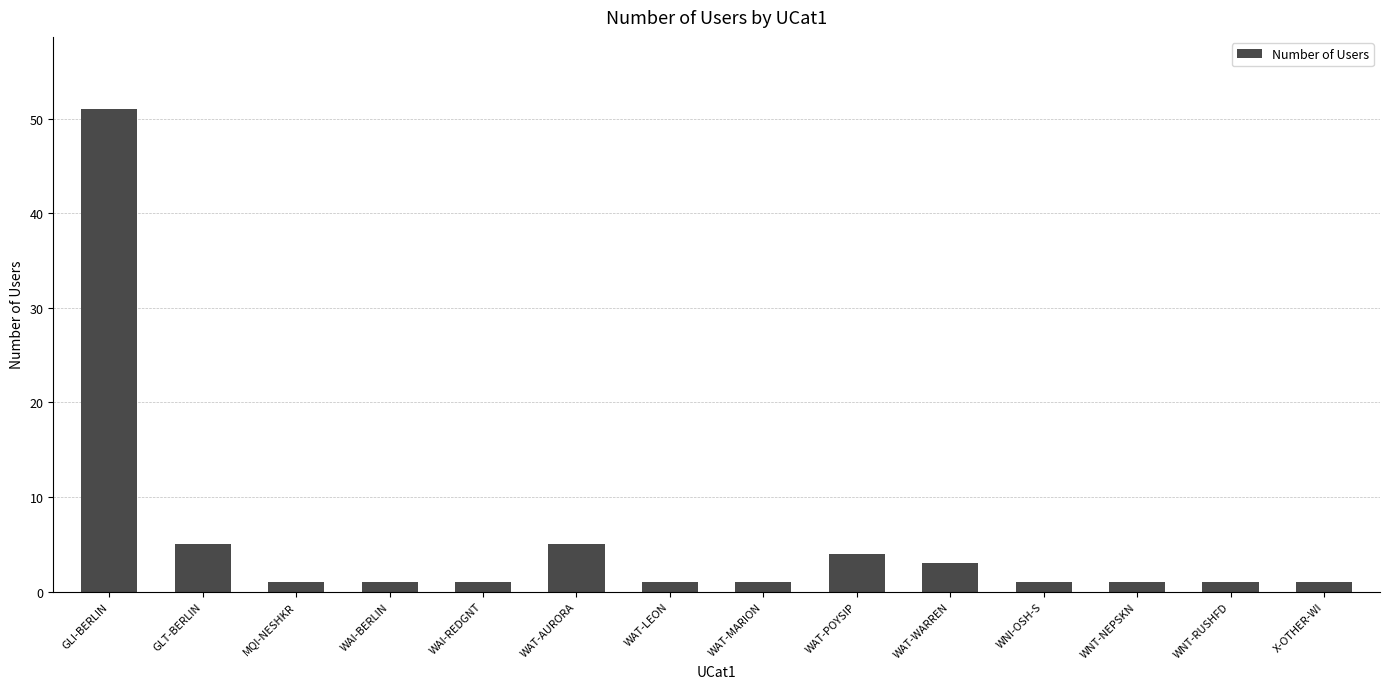

What is the difference between the second highest and second lowest values?

4